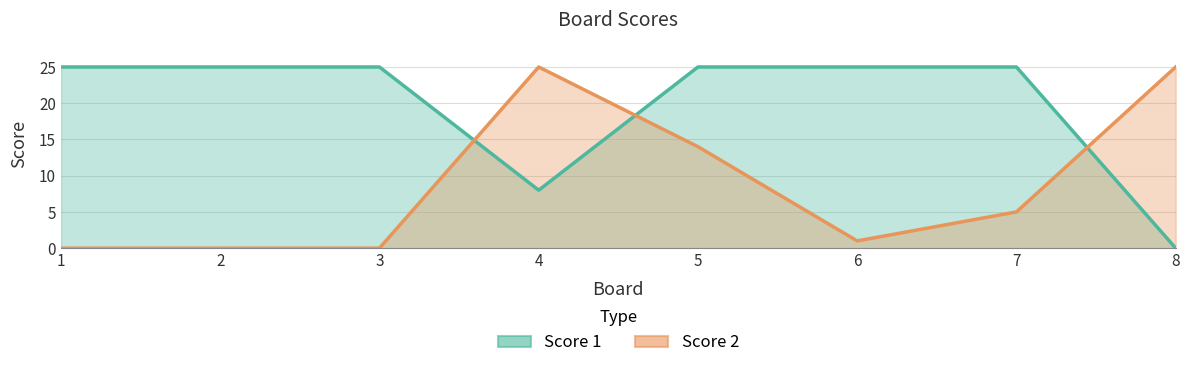

List the labels in order of Score 2 value, smallest first.

1, 2, 3, 6, 7, 5, 4, 8